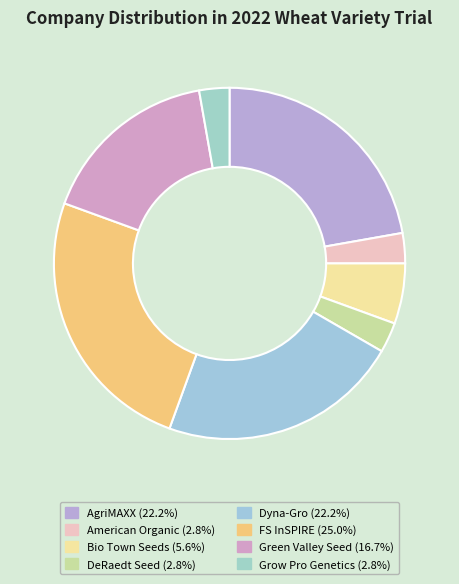

Count the number of slices in the pie.

8